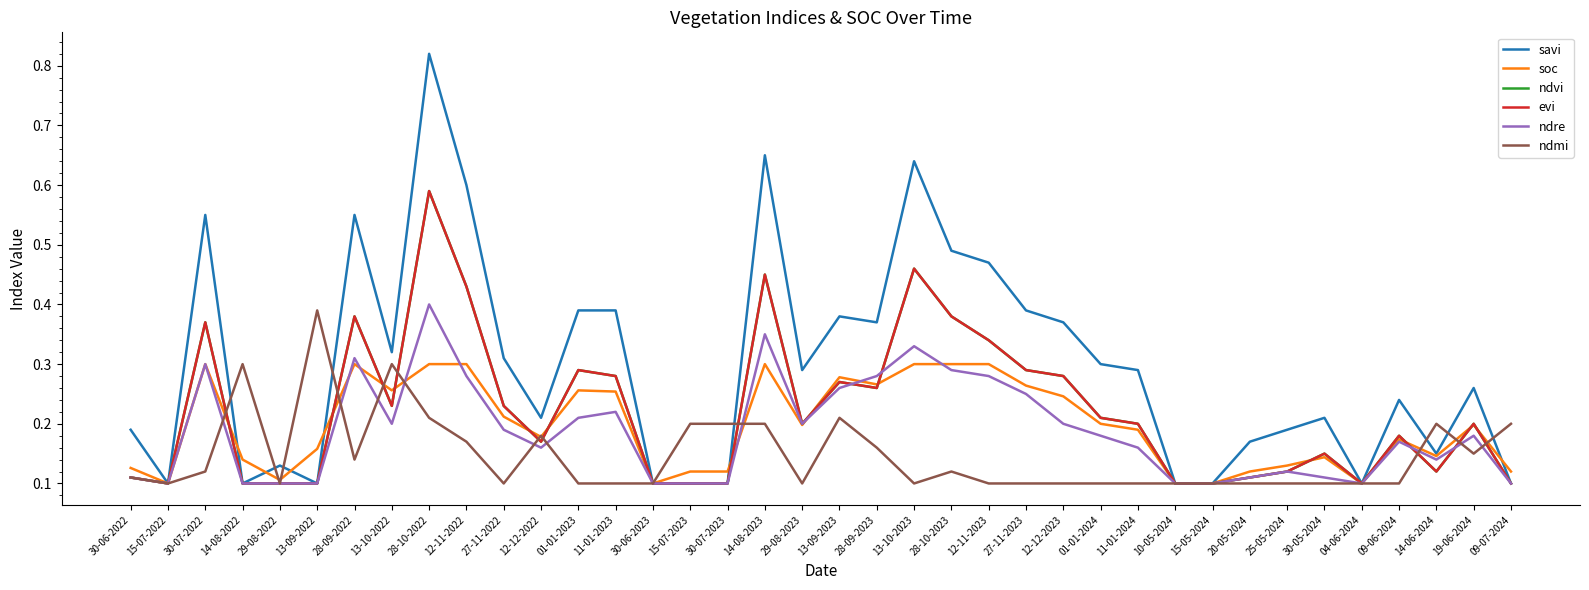

The savi series shows 0.1 at 29-08-2022. True or false?

True